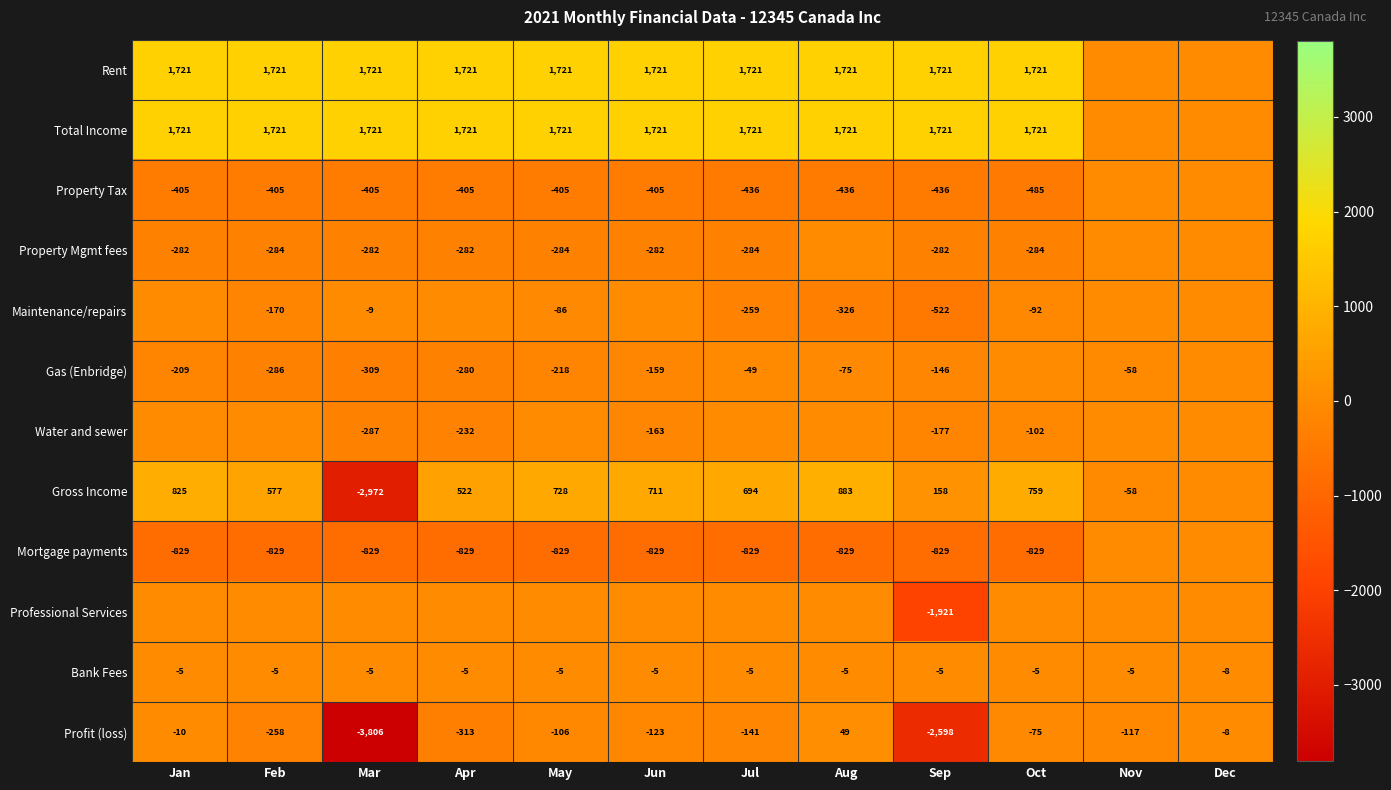

What is the total value across all series at Sep?

-3317.0